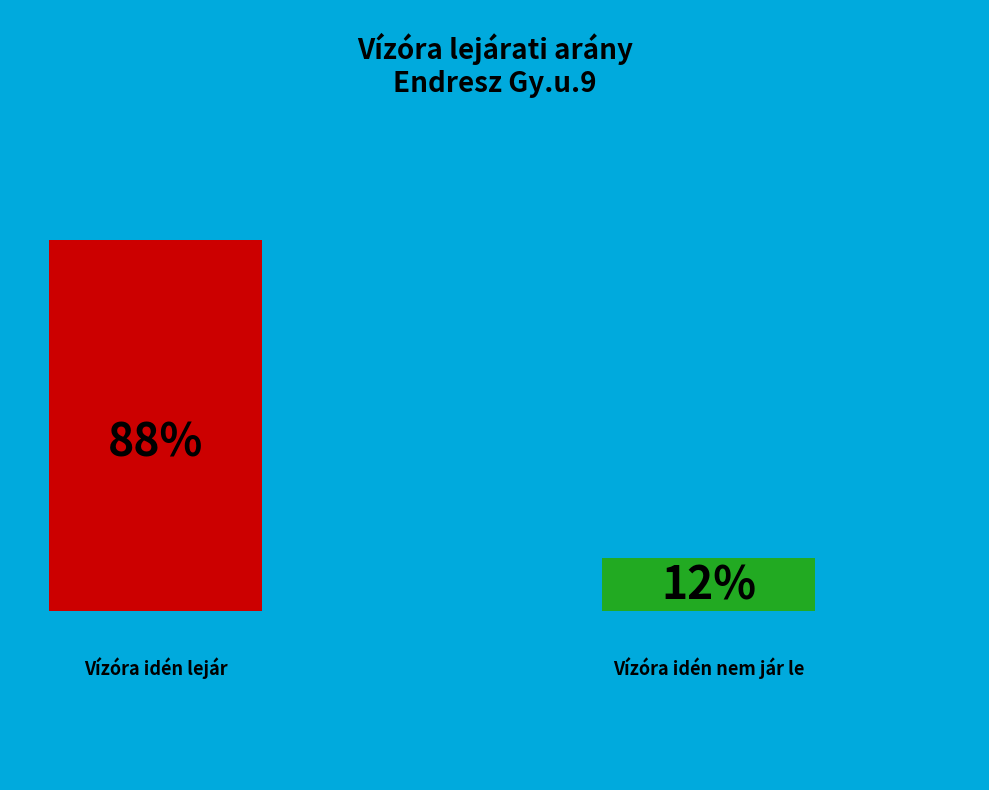

What is the largest slice in the pie chart?

Vízóra idén lejár